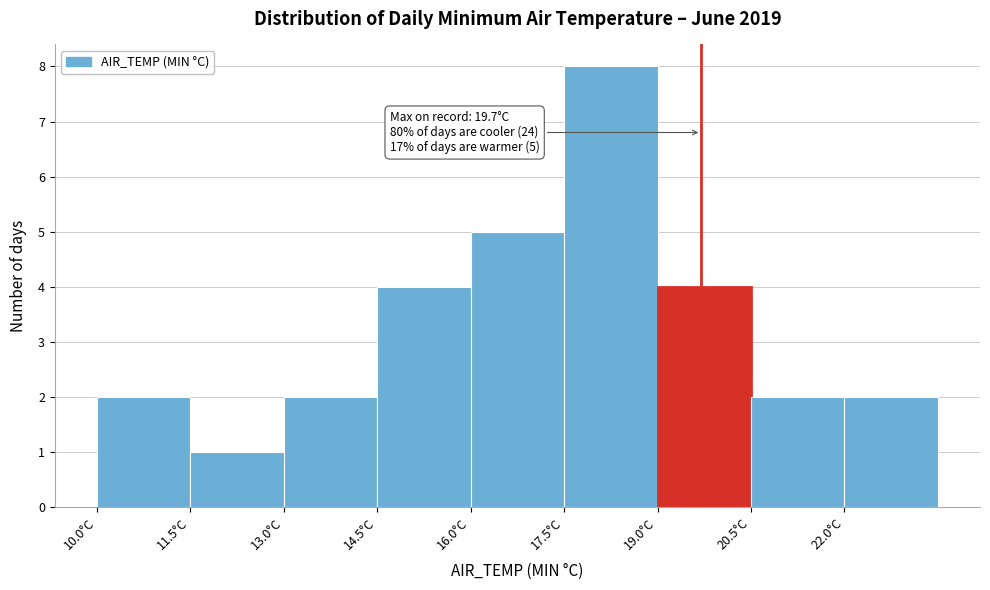

Over which range of the x-axis is the bar tallest?

17.5 to 19.0